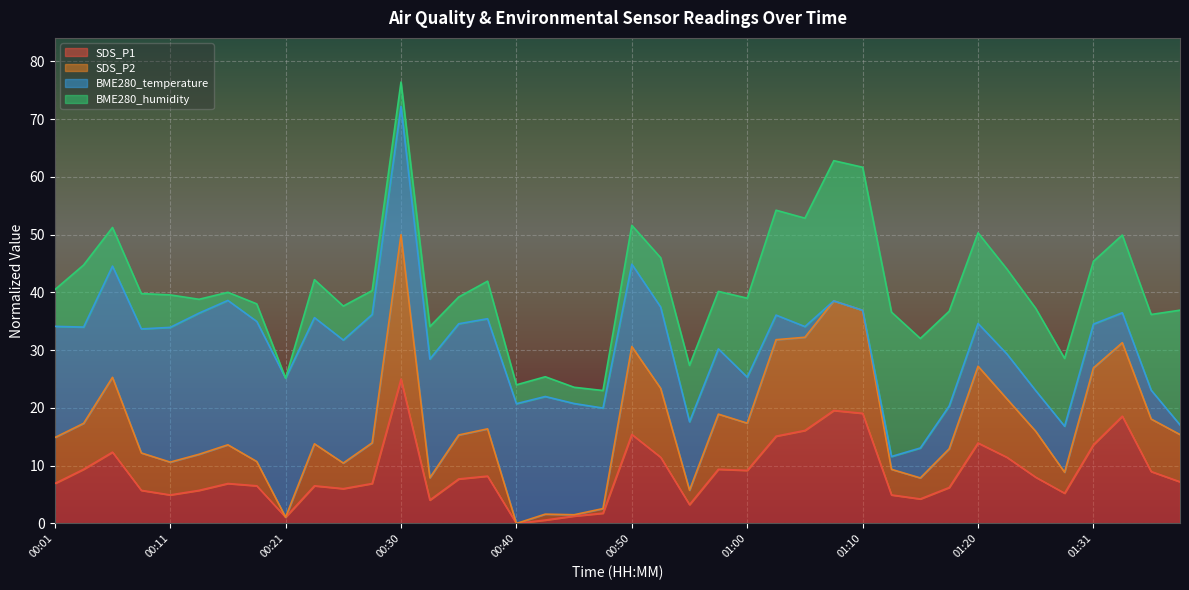

What is the spread (max minus min) of values at 00:58?

9.5